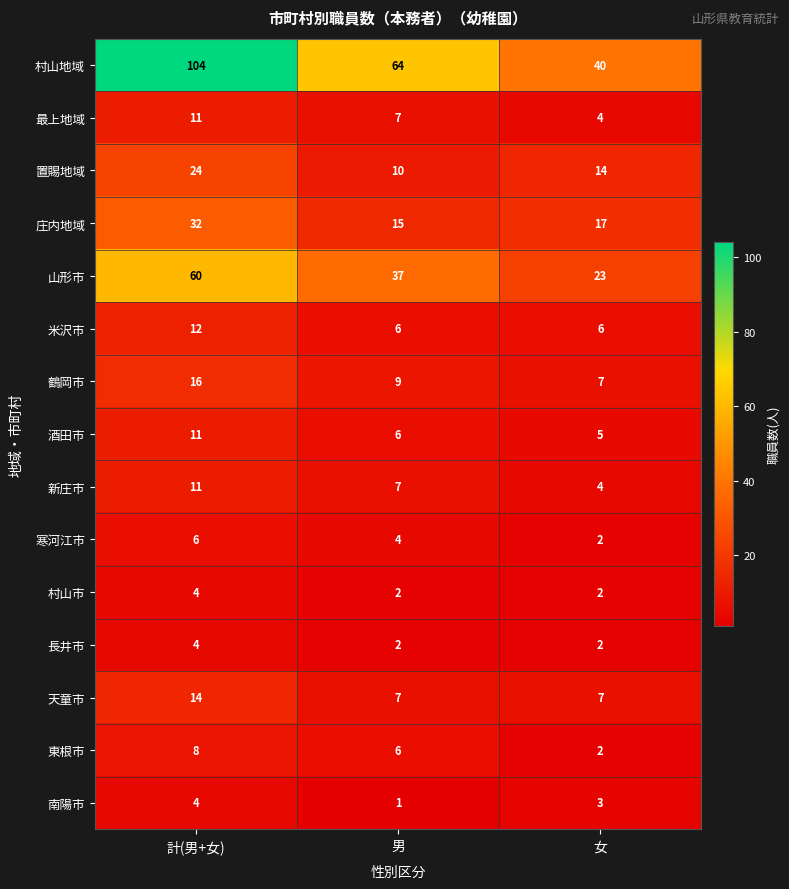

What is the total value across all series at 女?

138